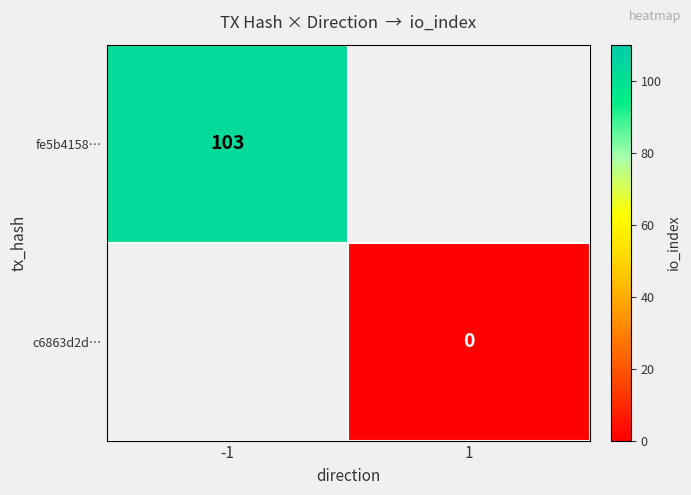

The value of fe5b4158… at -1 is 135. True or false?

False